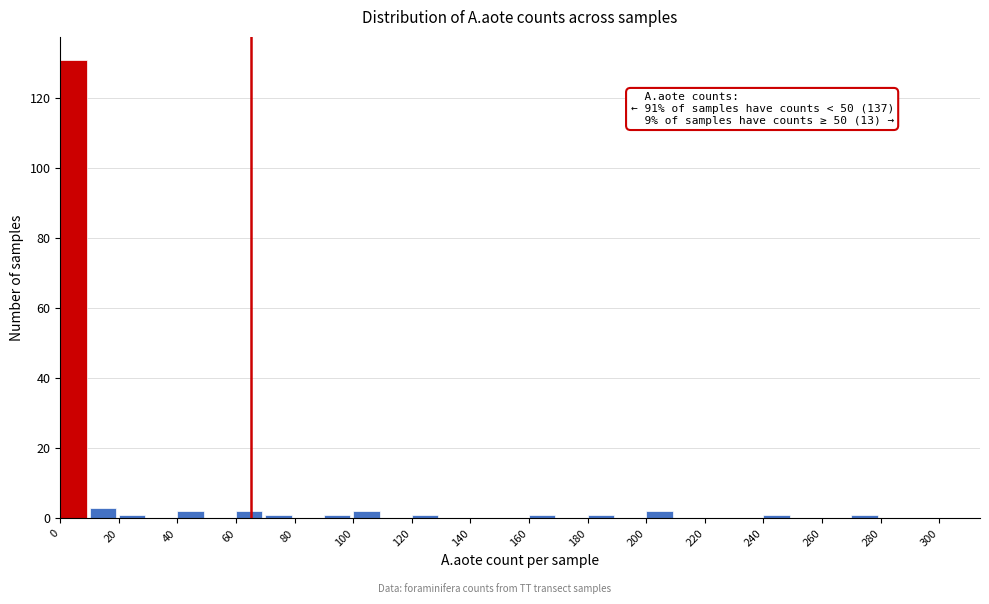

Which range on the x-axis has the tallest bar?

0 to 10